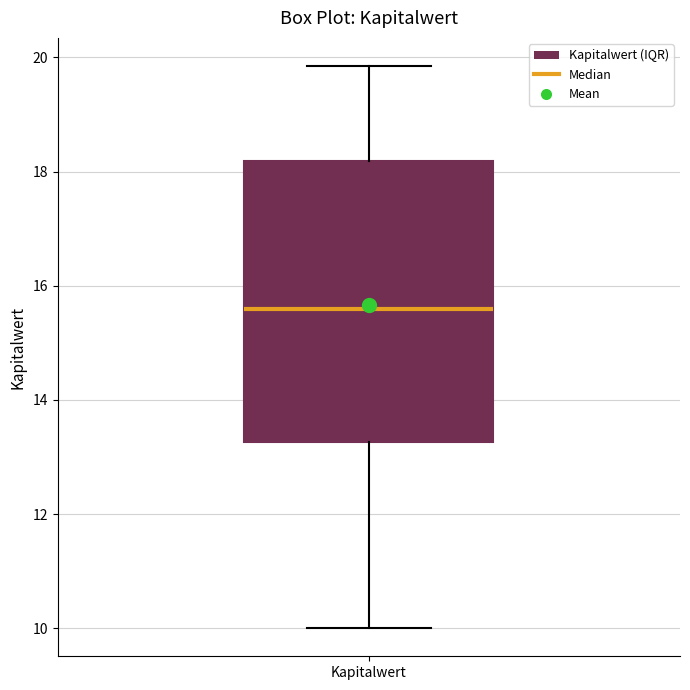

Where is the lower edge of the box for Kapitalwert on the y-axis? The values are not printed on the chart, so give them approximately, as read against the axis.

13.2